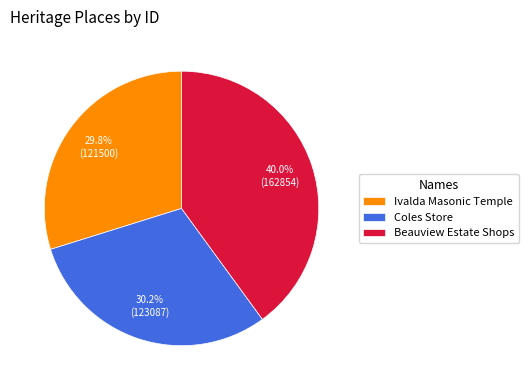

Which category has the biggest portion of the pie?

Beauview Estate Shops